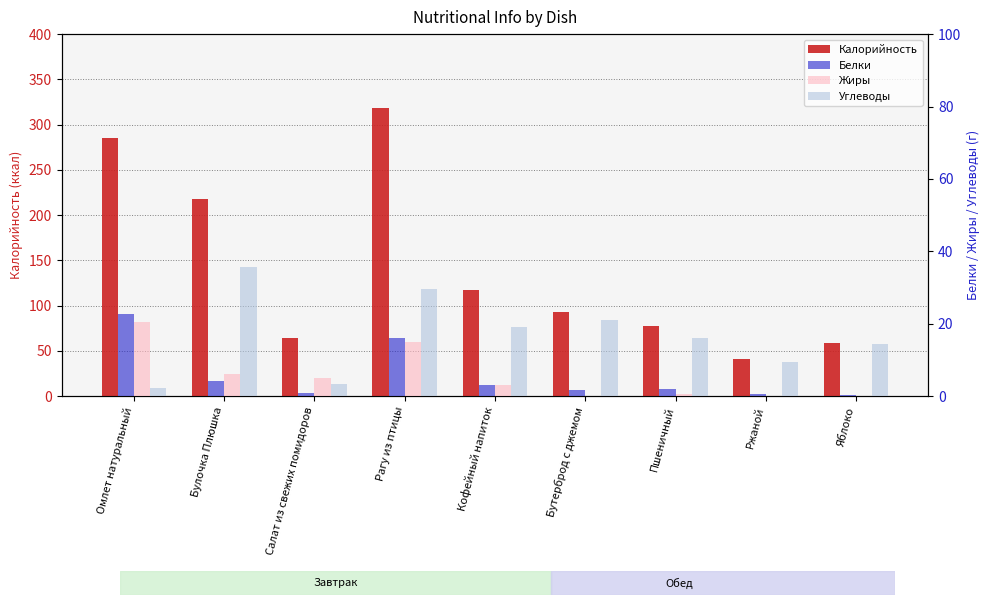

What is the average value of the Калорийность series?

141.5